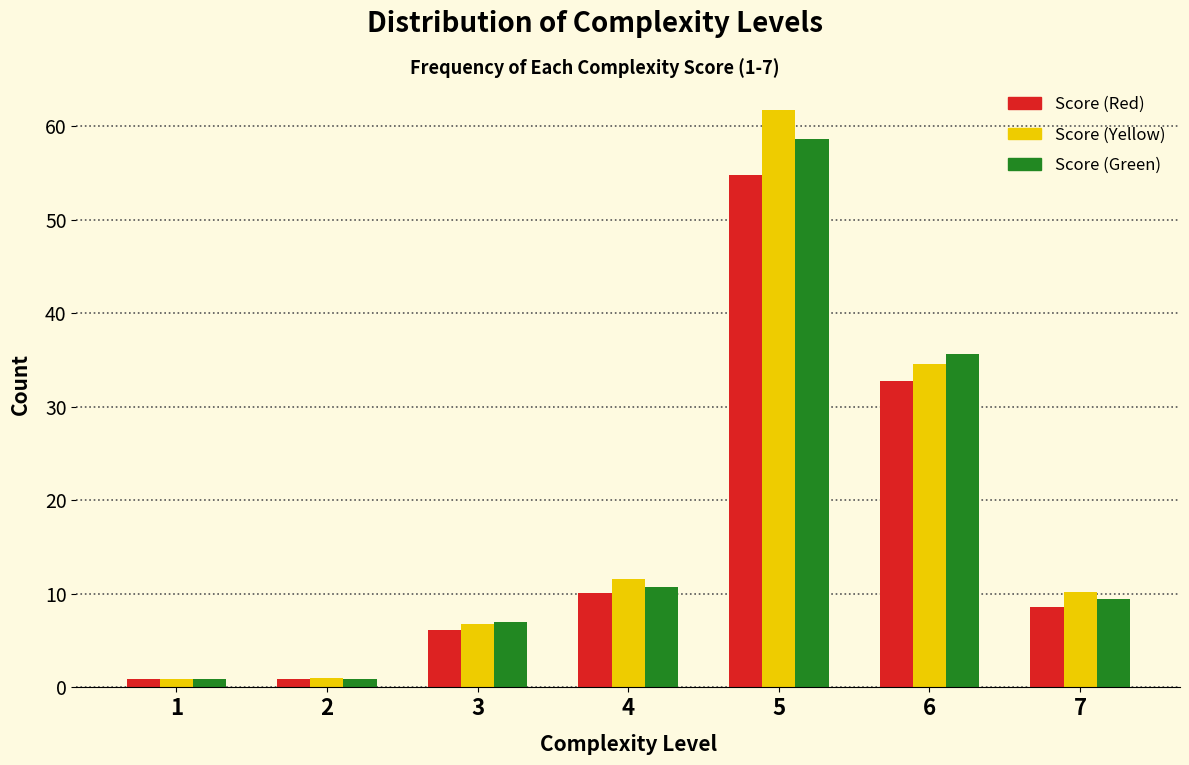

Which category has the highest value across all series?

5